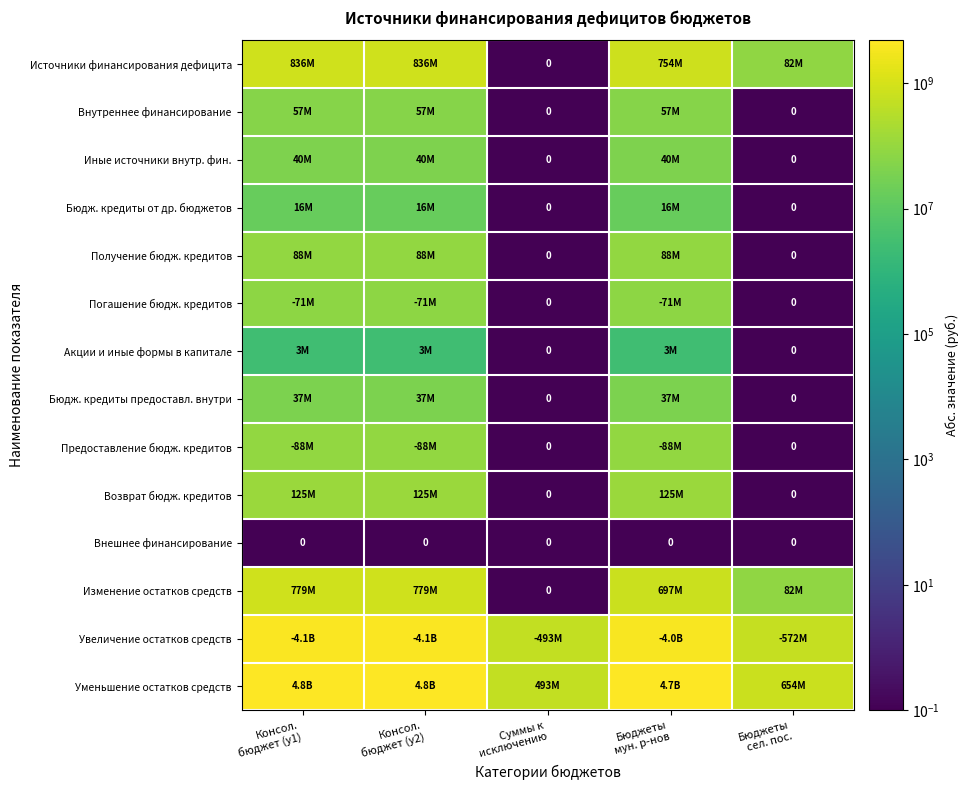

Where does the Иные источники внутр. фин. series first go above 40071010?

Консол. бюджет (у1)